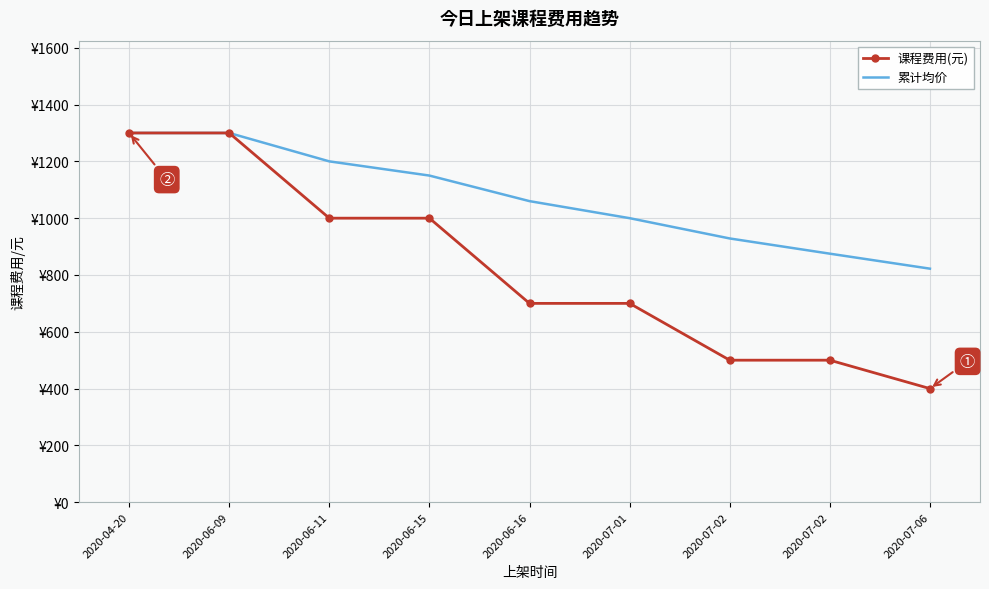

What are all the series names shown in the legend?

课程费用(元), 累计均价